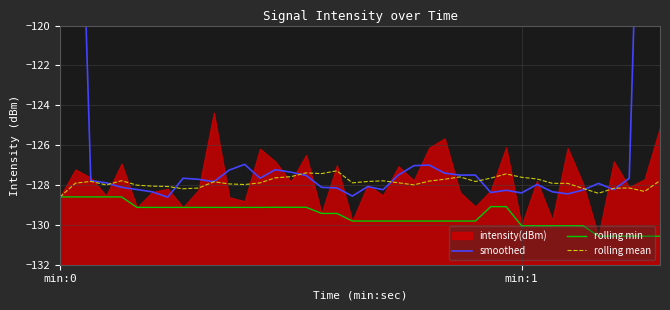

How many data points in rolling min are less than -129?

35